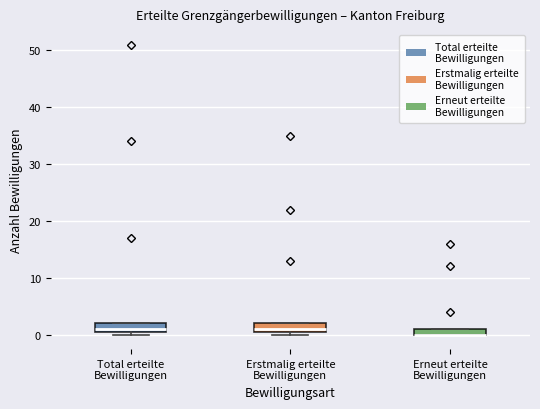

Where is the lower edge of the box for Erstmalig erteilte Bewilligungen on the y-axis? The values are not printed on the chart, so give them approximately, as read against the axis.

1